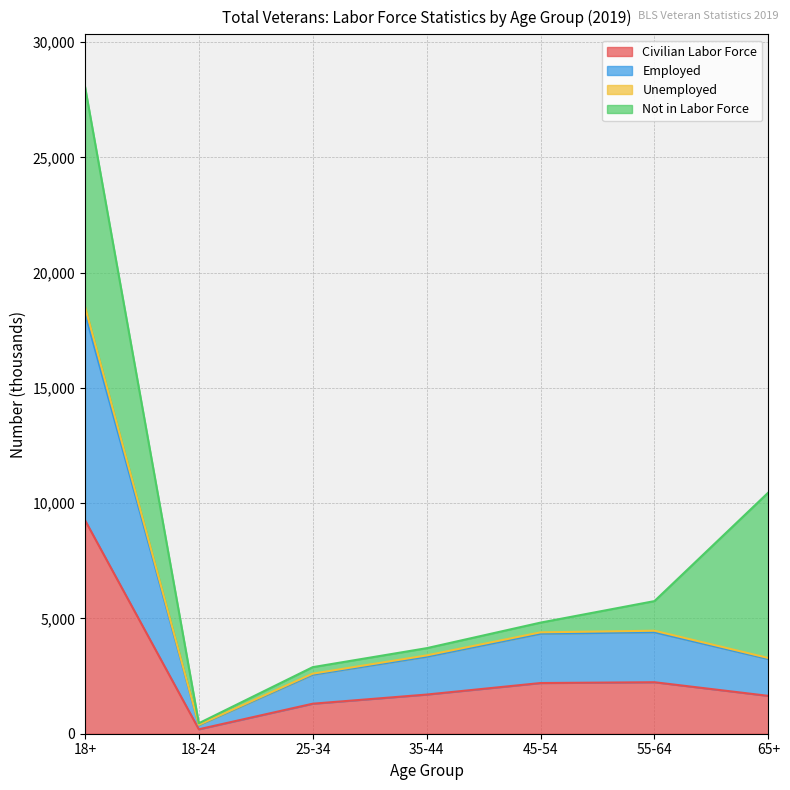

Is it true that Civilian Labor Force equals 281 at 25-34?

False